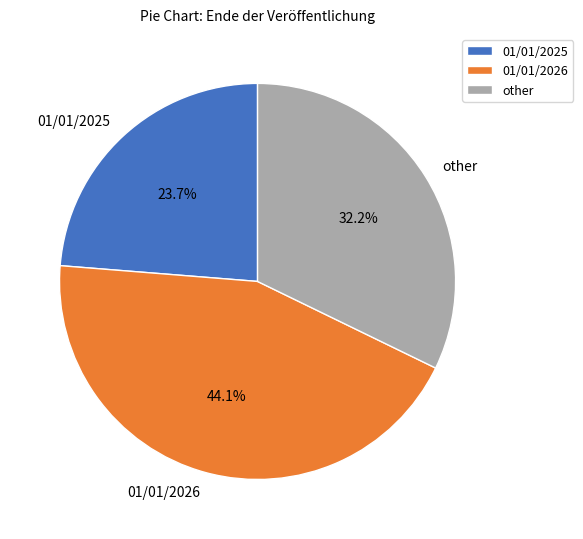

To the nearest percent, what percentage of the pie is 01/01/2026?

44%